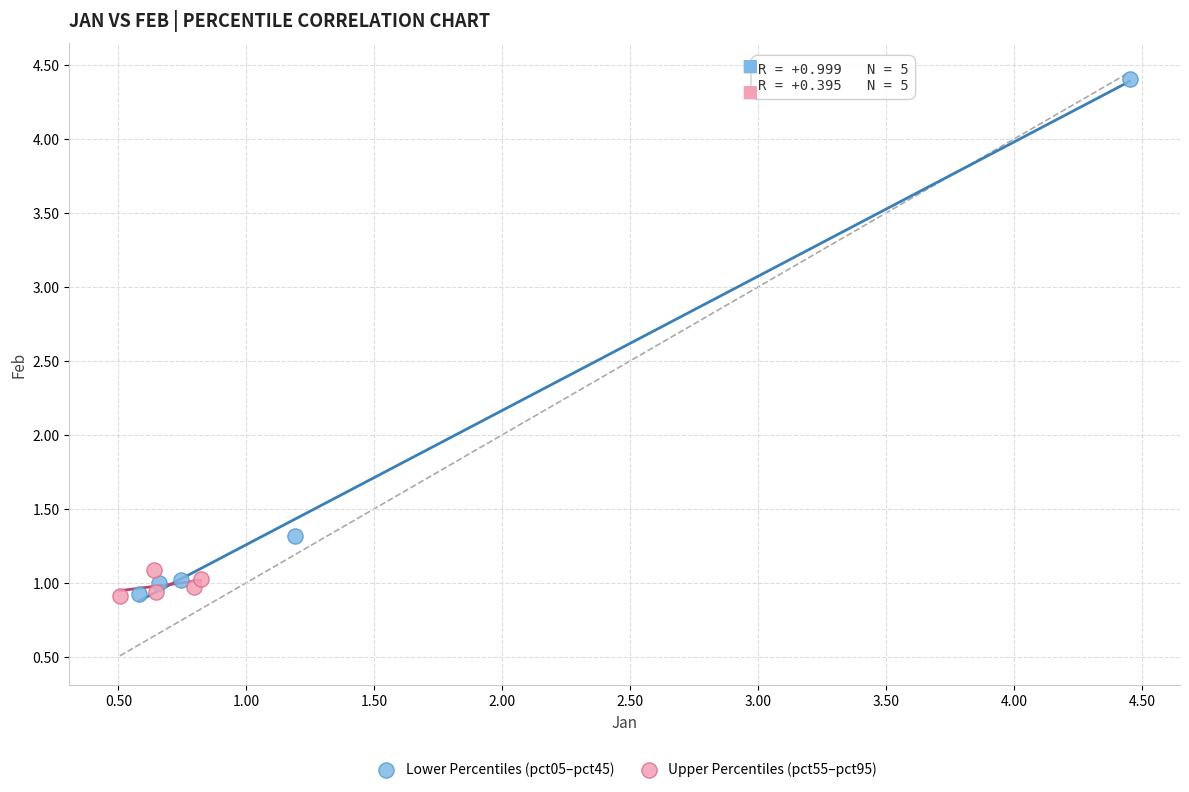

Which series reaches the maximum Y coordinate?

Lower Percentiles (pct05–pct45)